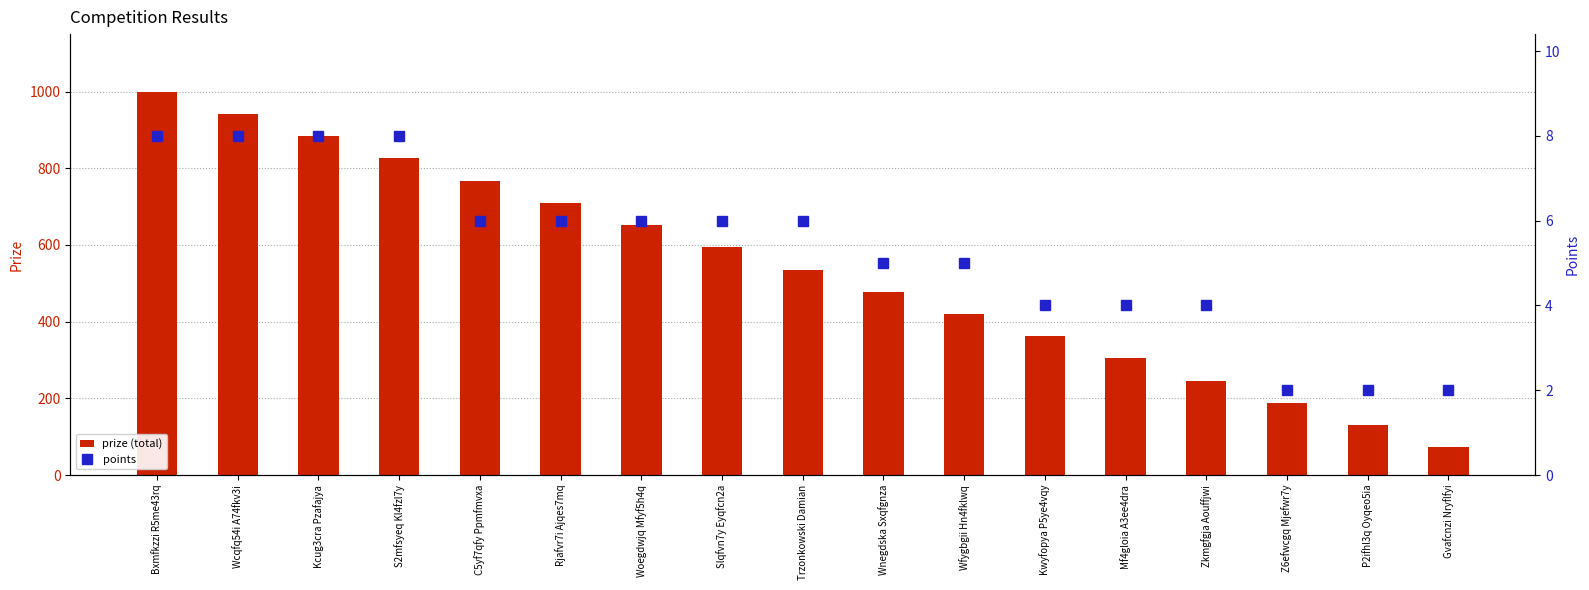

Where is prize (total) nearest to the value 536?

Trzonkowski Damian